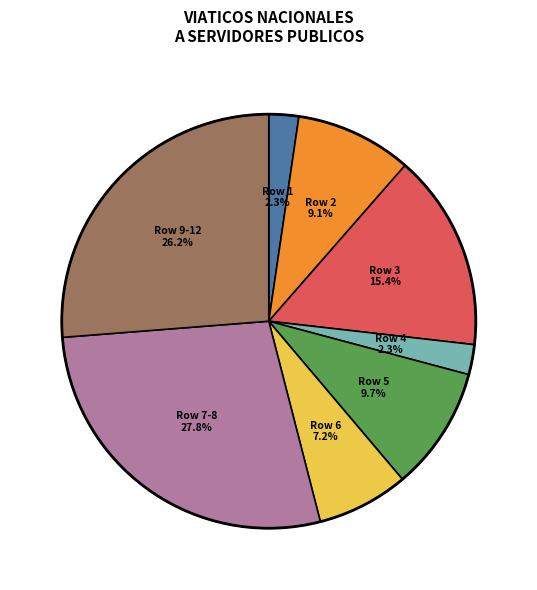

How many slices are in this pie chart?

8